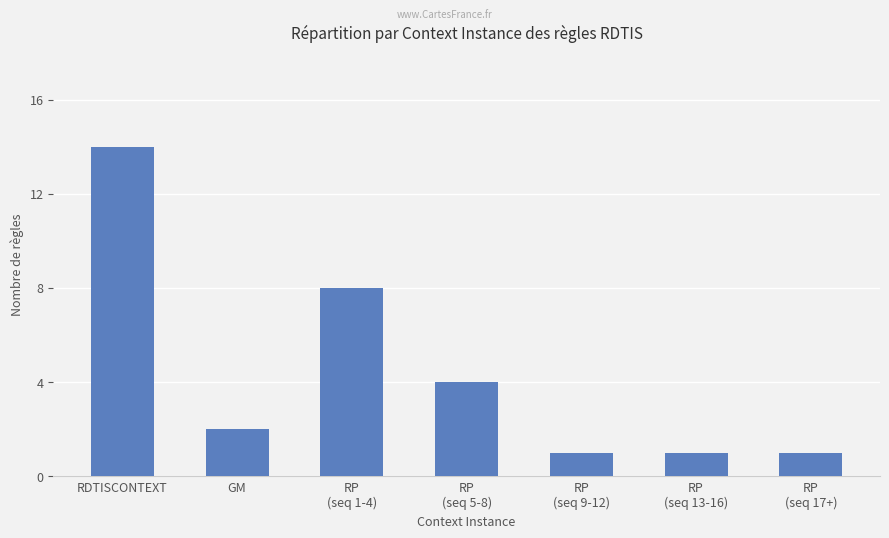

What is the value of the 2nd bar from the left?

2